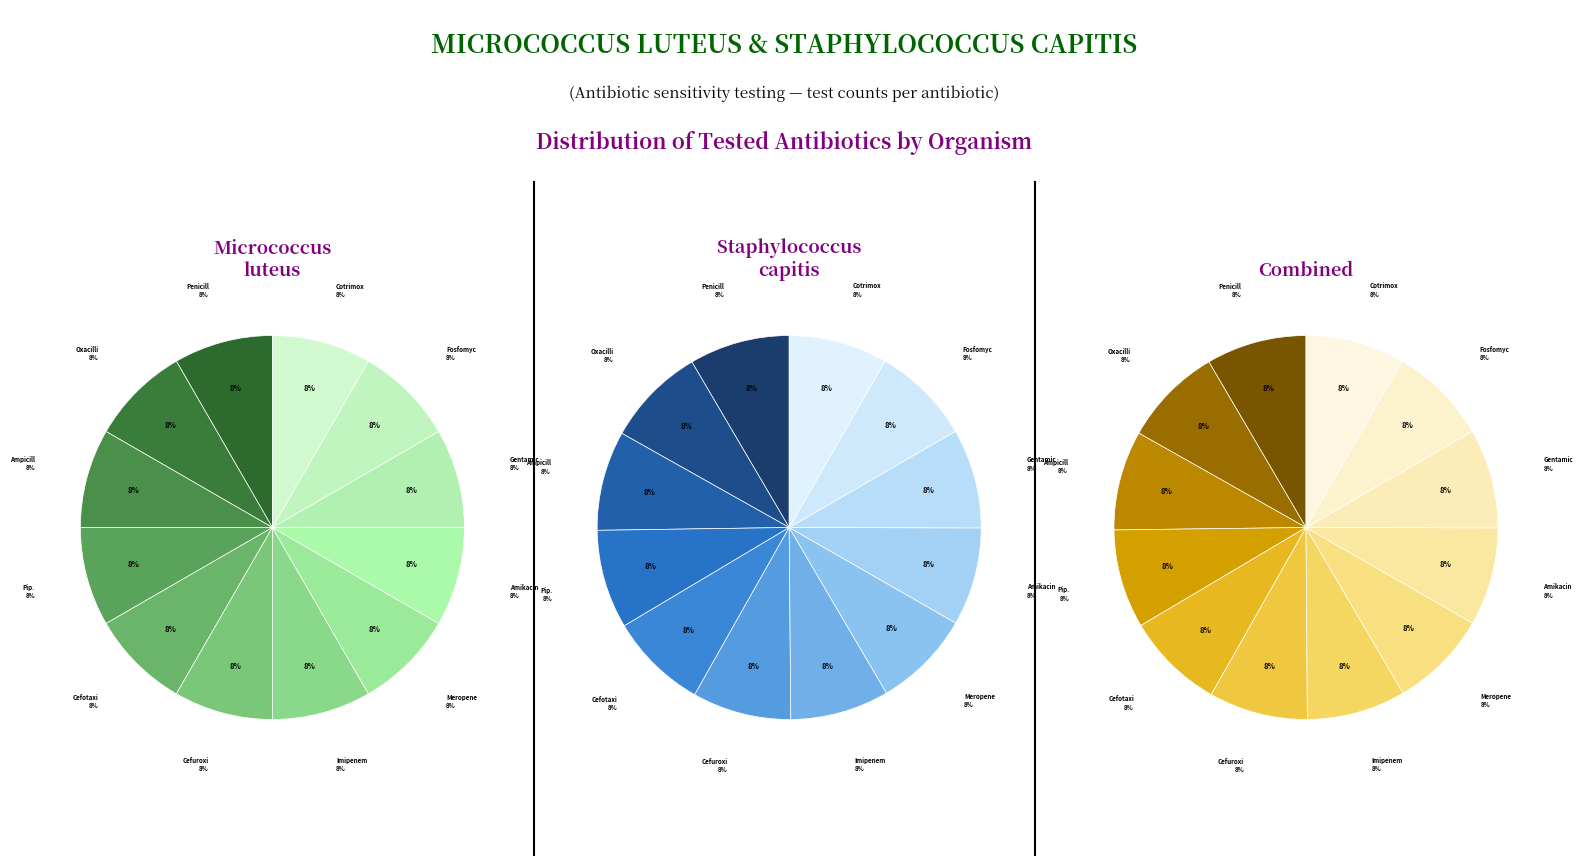

Which category has the biggest portion of the pie?

Oxacillin